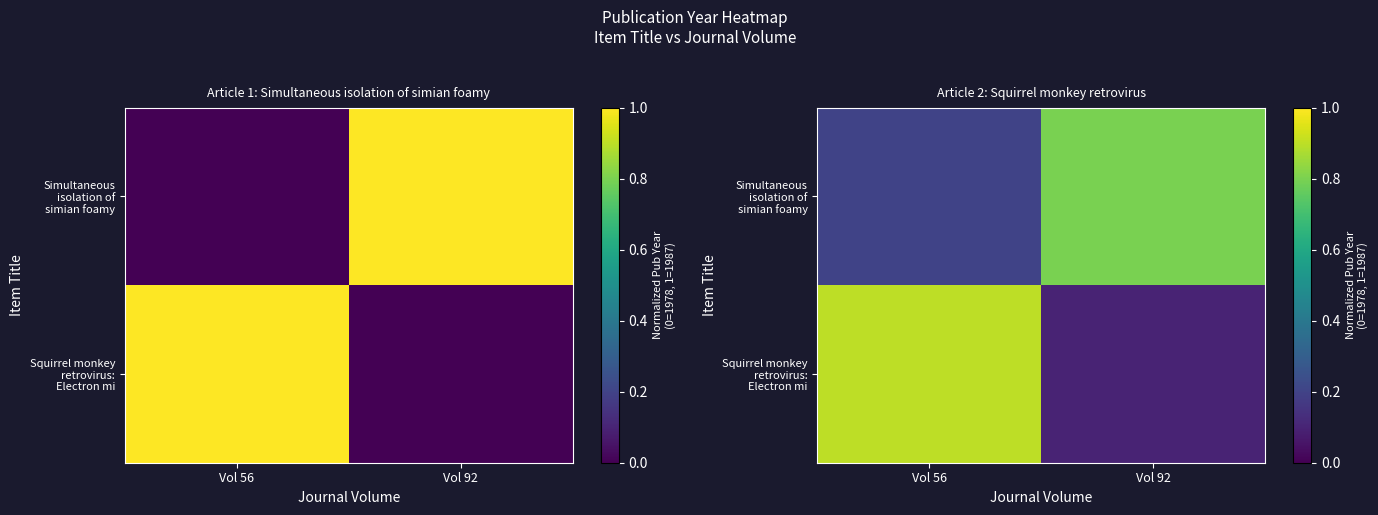

How many series are shown in this chart?

2